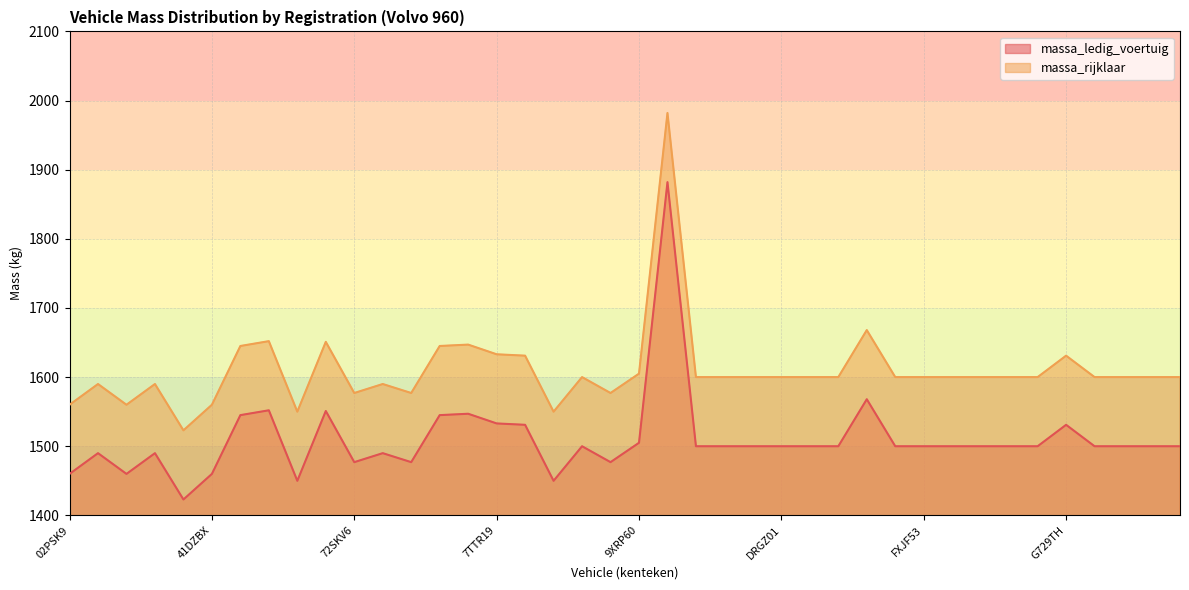

Reading left to right, transcribe all the data shown in this chart.

massa_ledig_voertuig: 1460	1490	1460	1490	1423	1460	1545	1552	1450	1551	1477	1490	1477	1545	1547	1533	1531	1450	1500	1477	1505	1882	1500	1500	1500	1500	1500	1500	1568	1500	1500	1500	1500	1500	1500	1531	1500	1500	1500	1500
massa_rijklaar: 1560	1590	1560	1590	1523	1560	1645	1652	1550	1651	1577	1590	1577	1645	1647	1633	1631	1550	1600	1577	1605	1982	1600	1600	1600	1600	1600	1600	1668	1600	1600	1600	1600	1600	1600	1631	1600	1600	1600	1600